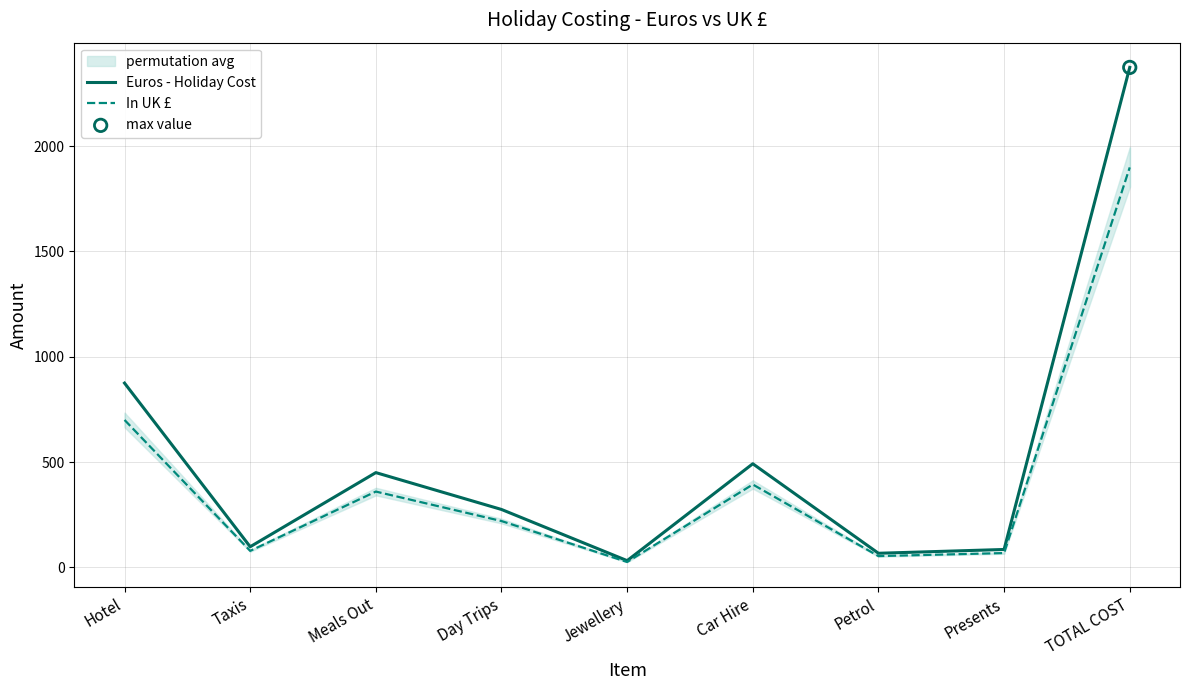

Which series has the largest total across all categories?

Euros - Holiday Cost